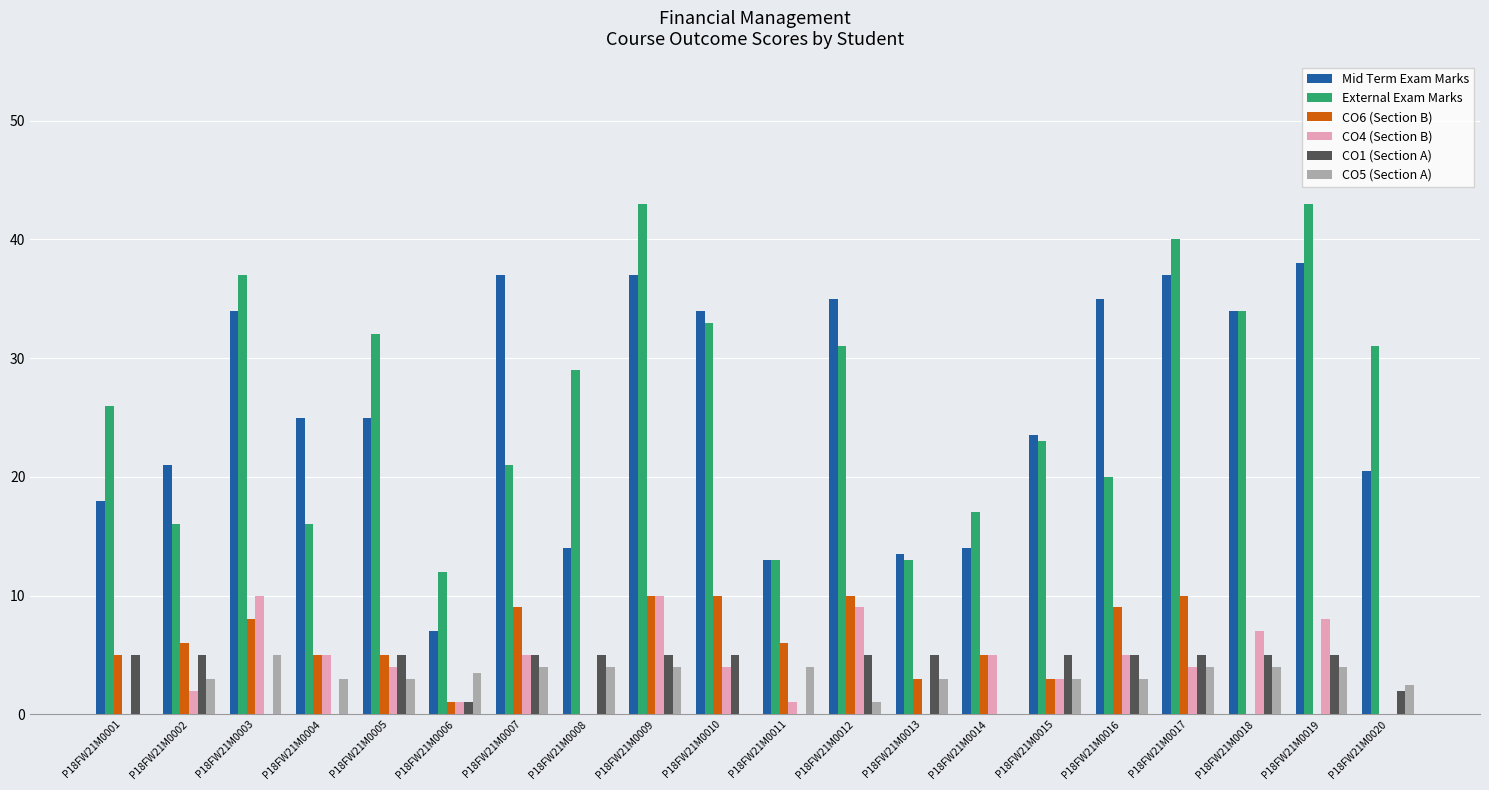

What is the total value across all series at P18FW21M0011?

37.0